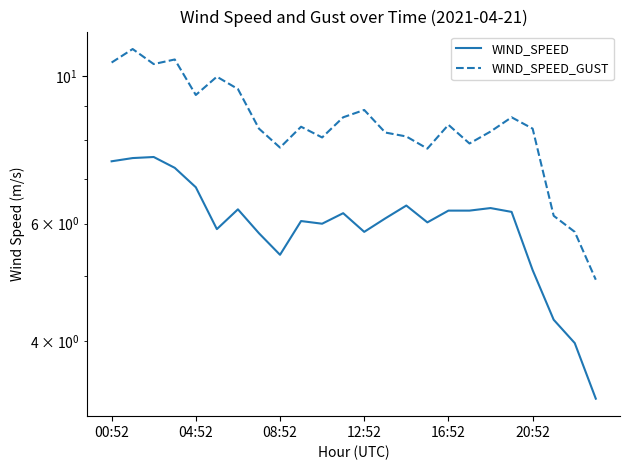

What is the total value across all series at 15?

13.8